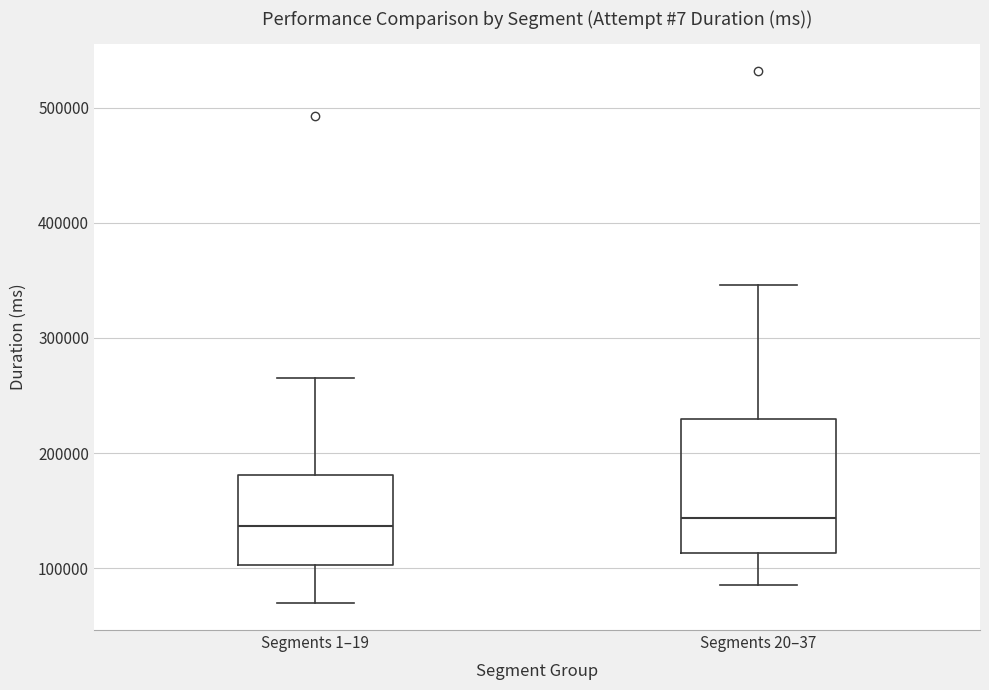

Reading left to right, transcribe this box plot: for each box, give where its median line is, the range the box spans, and where its two whiskers end, as read against the y-axis. The values are not printed on the chart, so give them approximately, as read against the axis.

Segments 1–19: median 140000, box 100000 to 180000, whiskers 70000 to 270000
Segments 20–37: median 140000, box 110000 to 230000, whiskers 90000 to 350000